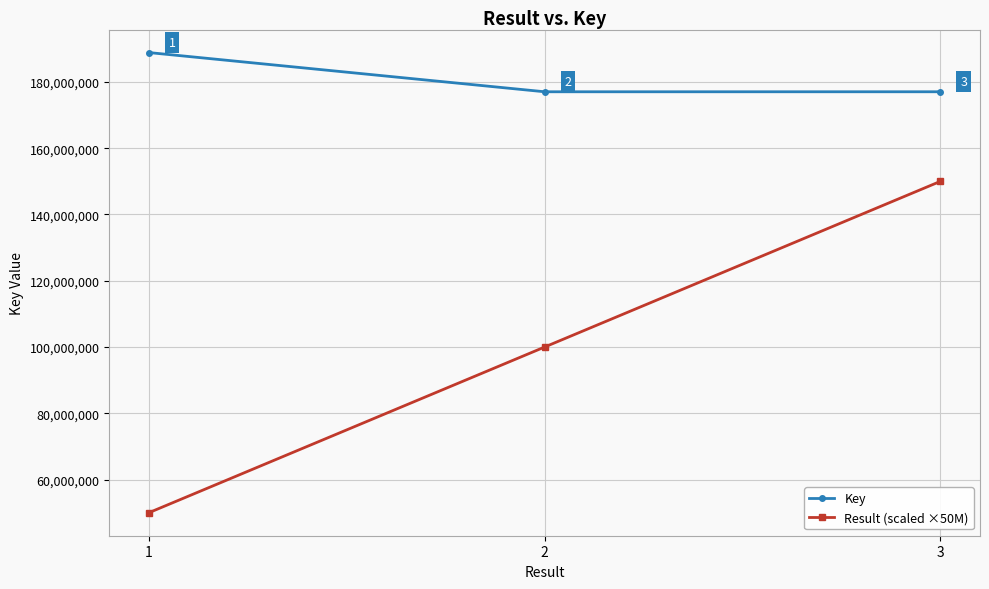

What is the value of the Result (scaled ×50M) point at the 3rd from the left?

150000000